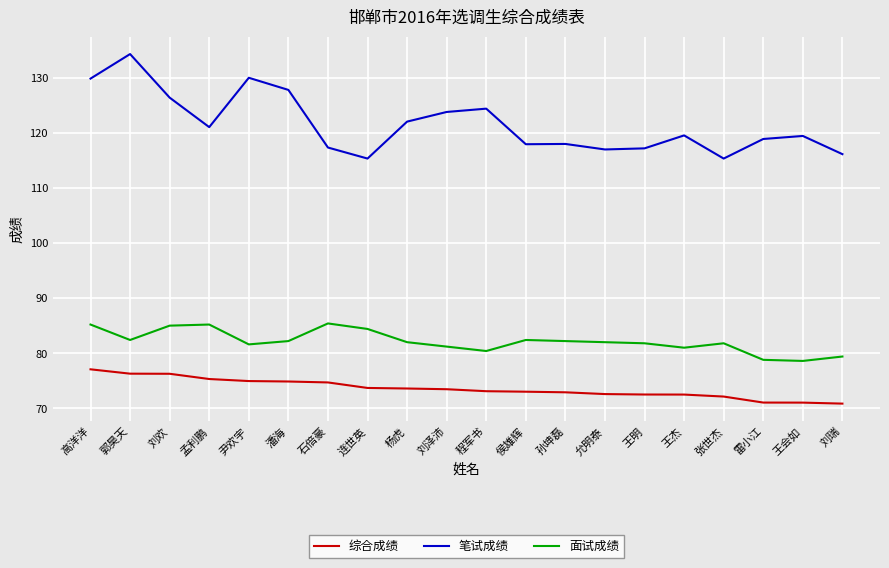

What is the average value of the 笔试成绩 series?

121.5